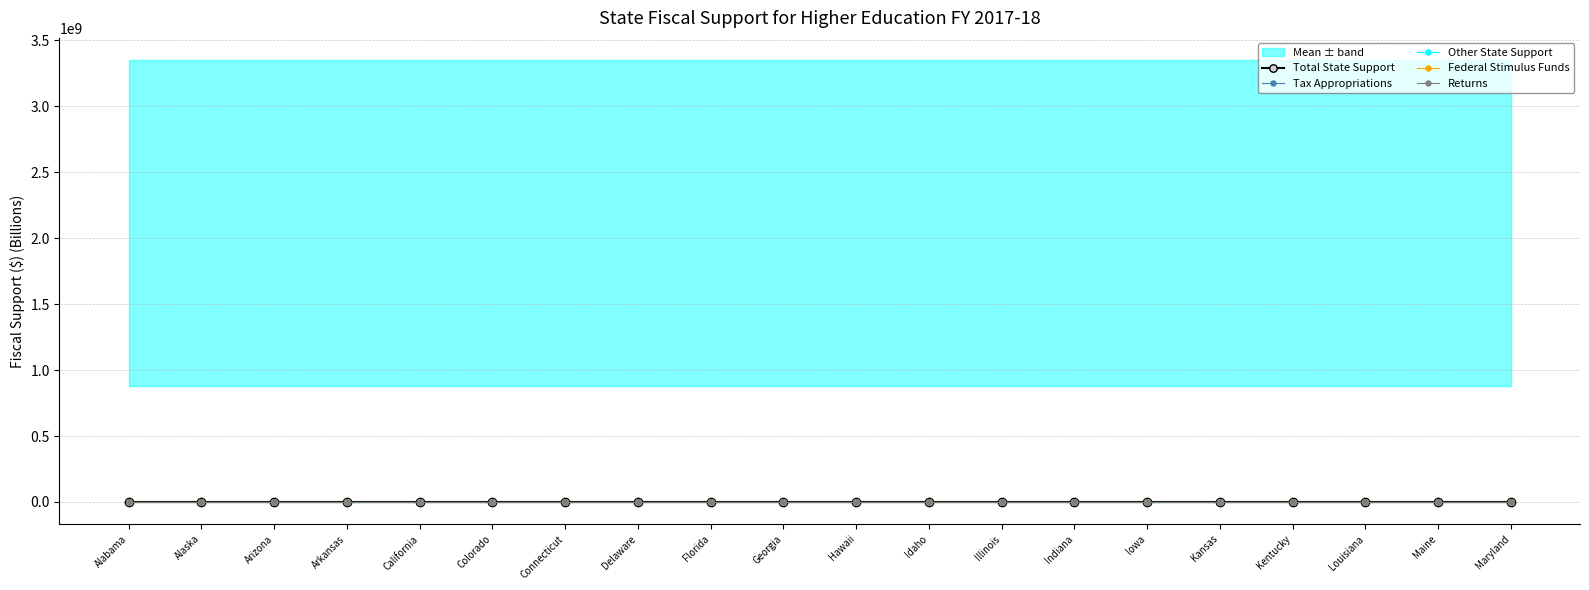

How many distinct data groups are displayed?

5